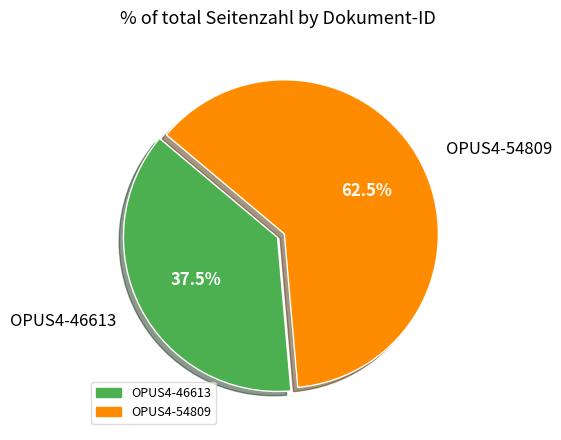

Which slice is the smallest?

OPUS4-46613